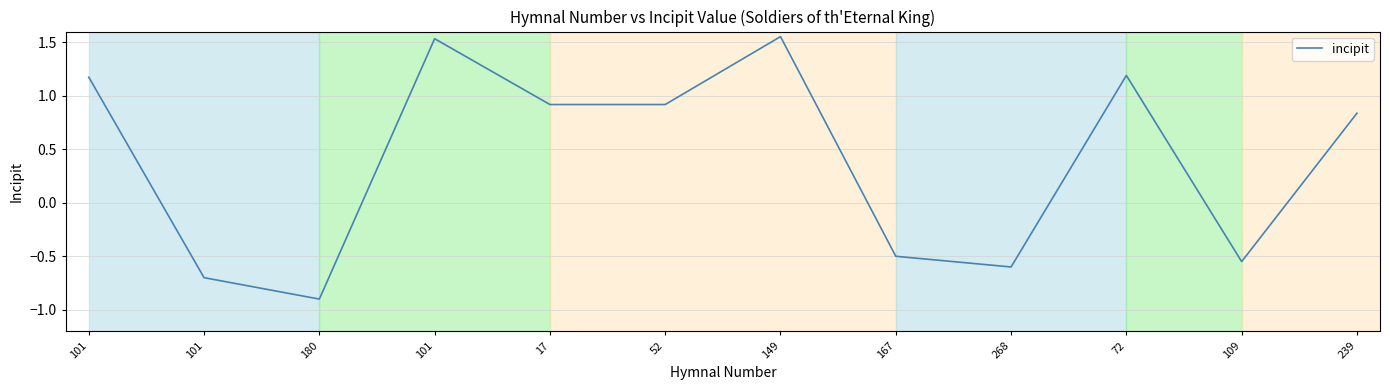

Rank the categories by value from lowest to highest.

180, 101, 268, 109, 167, 239, 17, 52, 101, 72, 101, 149